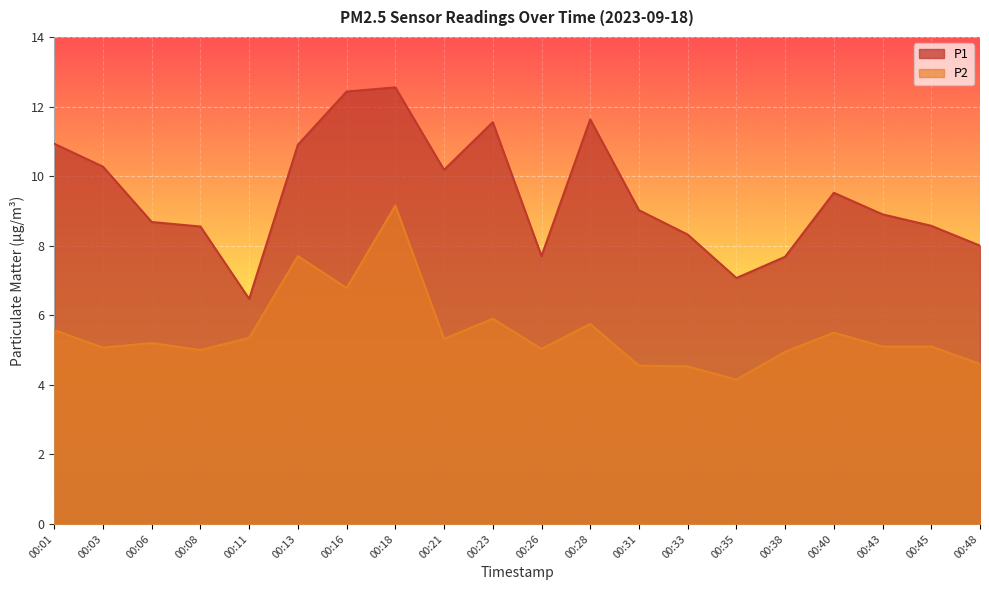

Where is P1 nearest to the value 9?

00:31